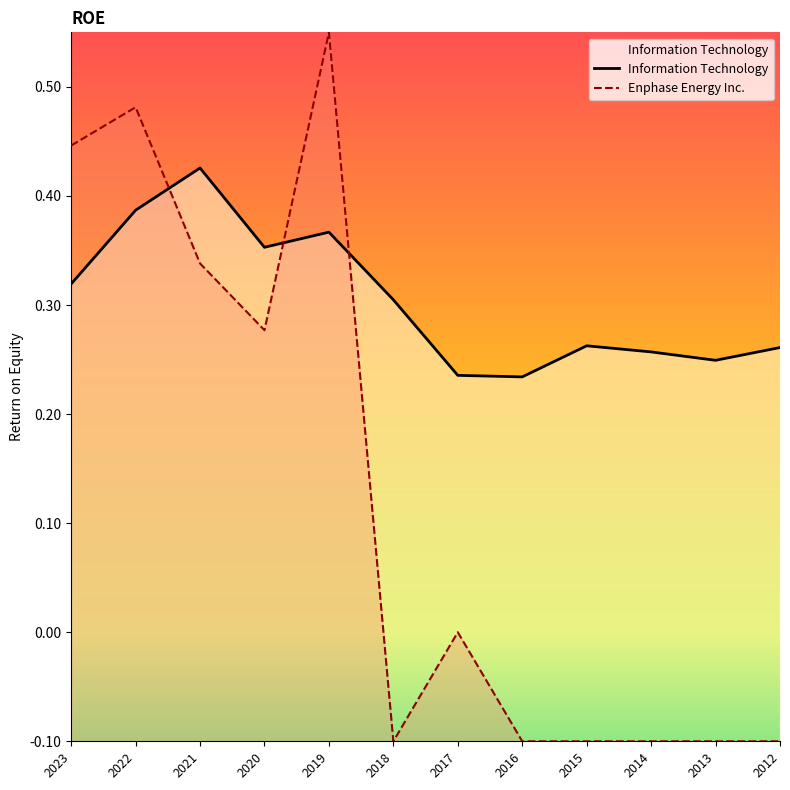

List the labels in order of value, largest first.

2021, 2022, 2019, 2020, 2023, 2018, 2015, 2012, 2014, 2013, 2017, 2016